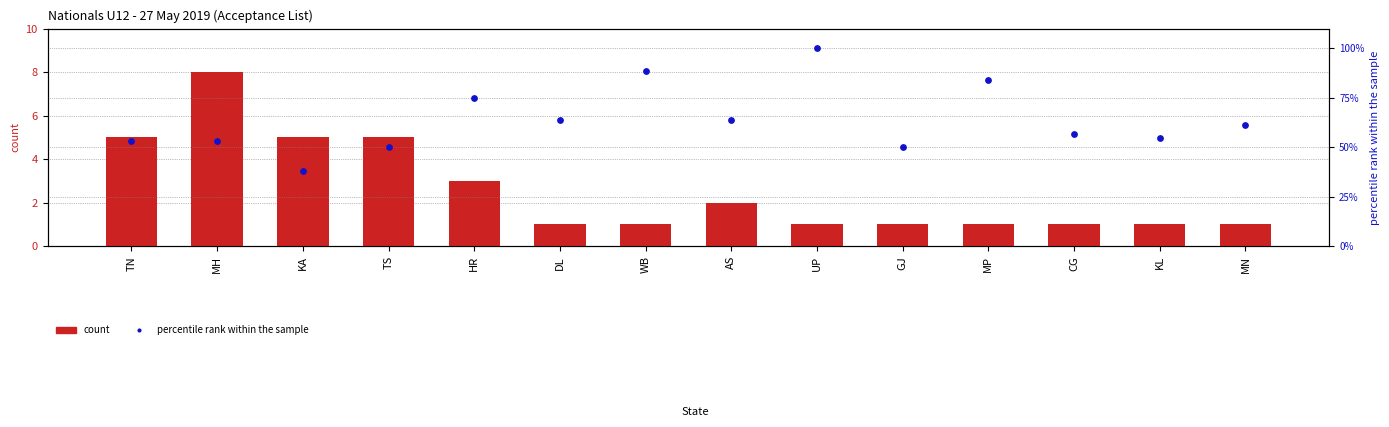

Which series contains the highest Y value?

percentile rank within the sample